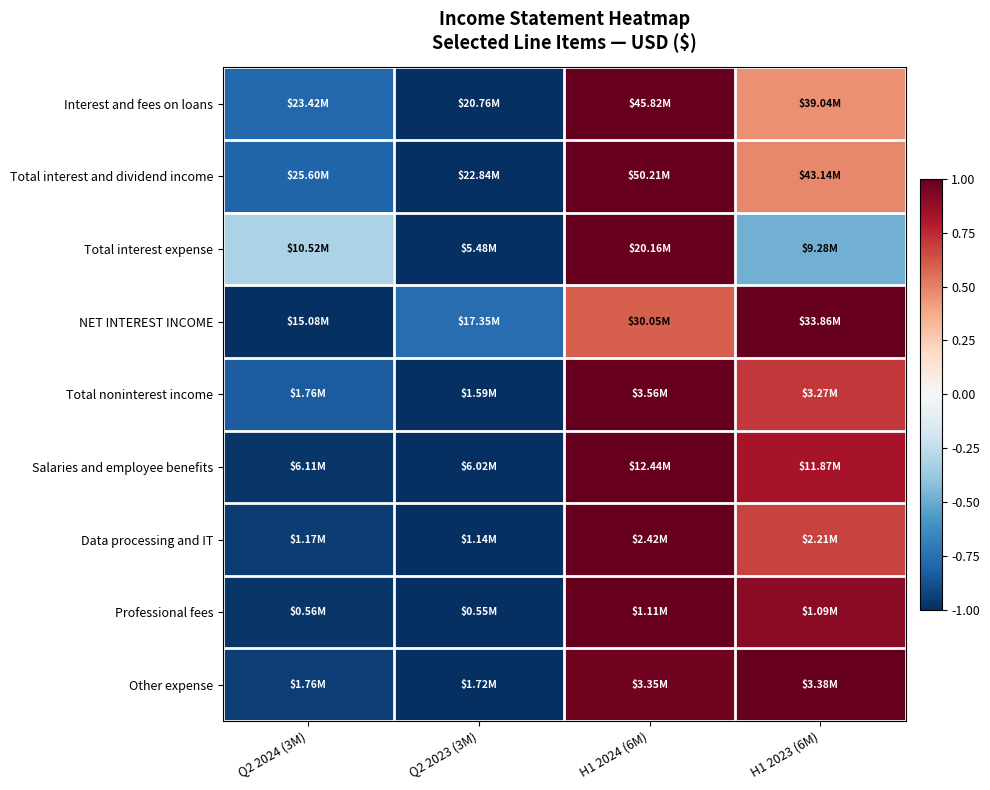

Between Q2 2024 (3M) and H1 2023 (6M), which is larger?

H1 2023 (6M)